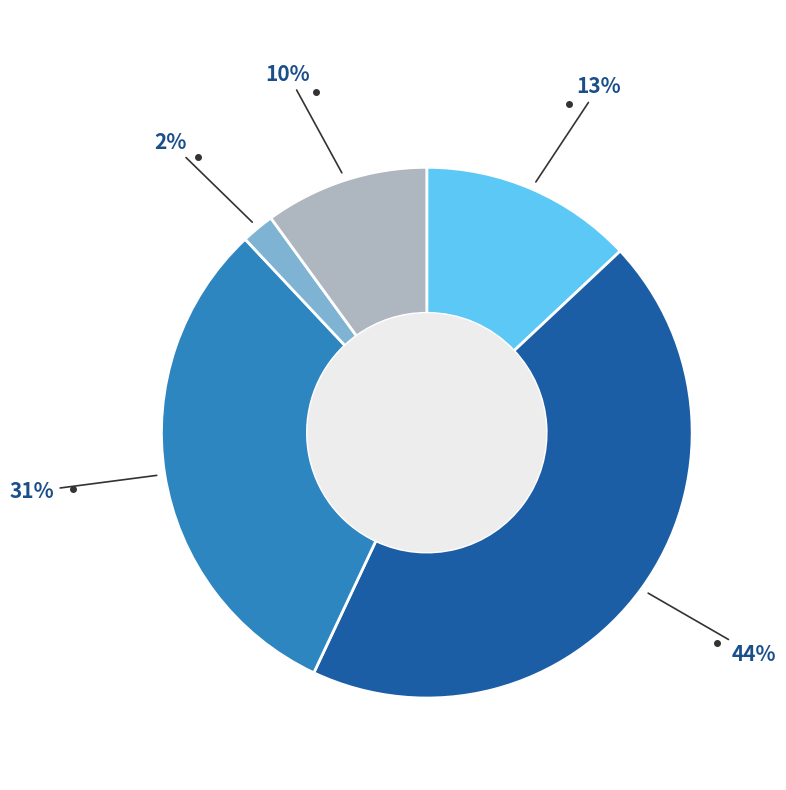

How many segments does this pie chart have?

5